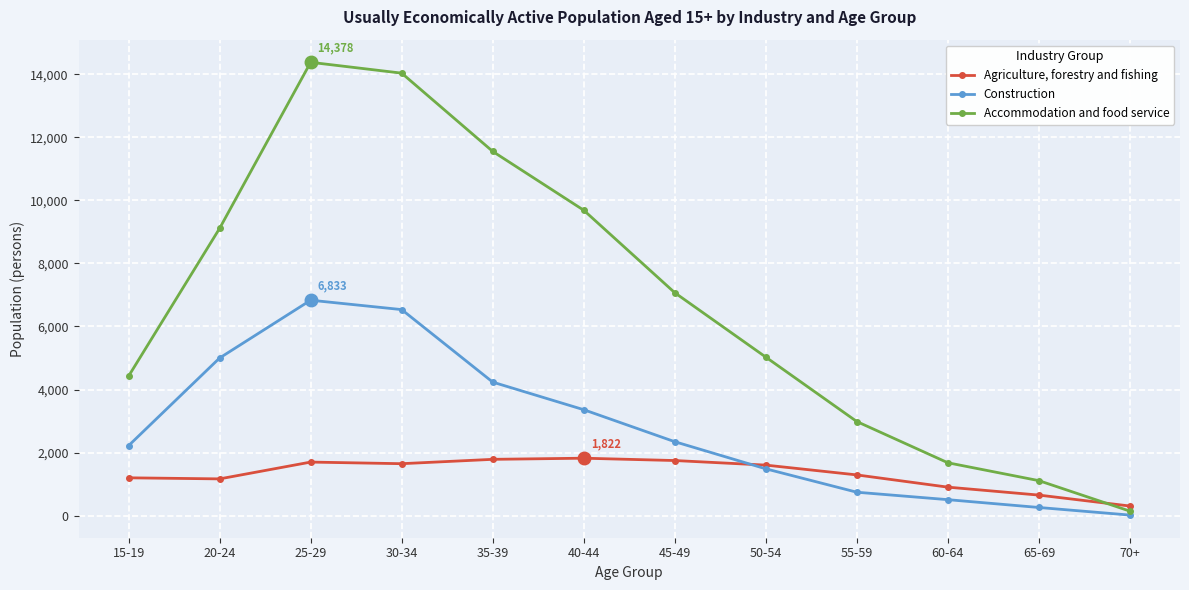

At which category does the chart reach its minimum across all series?

70+